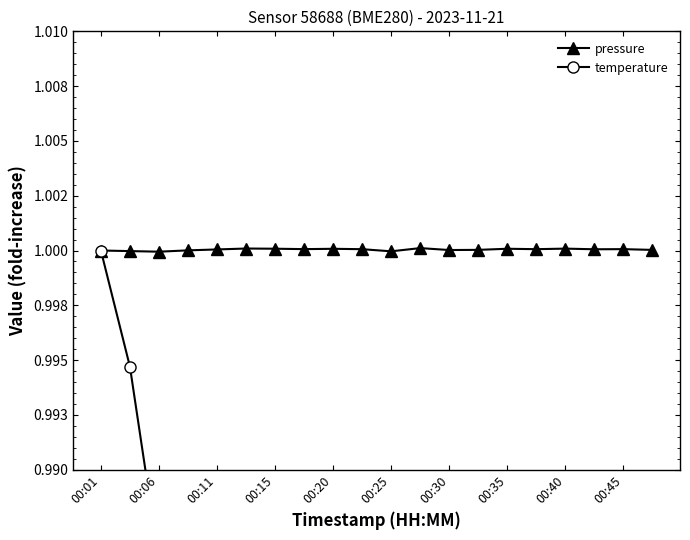

How many categories are shown in the chart?

20